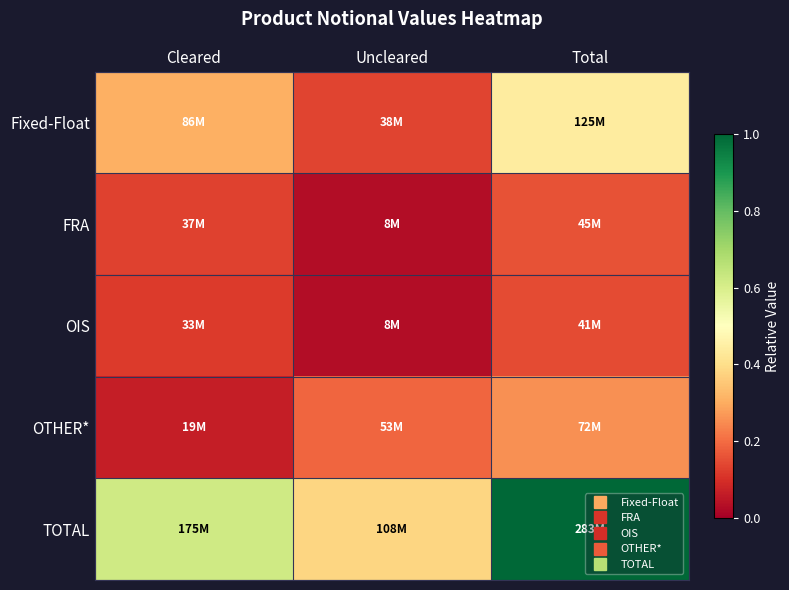

Reading left to right, list all the values displayed in this chart.

Fixed-Float: Cleared=0.3	Uncleared=0.1	Total=0.4
FRA: Cleared=0.1	Uncleared=0.0	Total=0.2
OIS: Cleared=0.1	Uncleared=0.0	Total=0.1
OTHER*: Cleared=0.1	Uncleared=0.2	Total=0.3
TOTAL: Cleared=0.6	Uncleared=0.4	Total=1.0